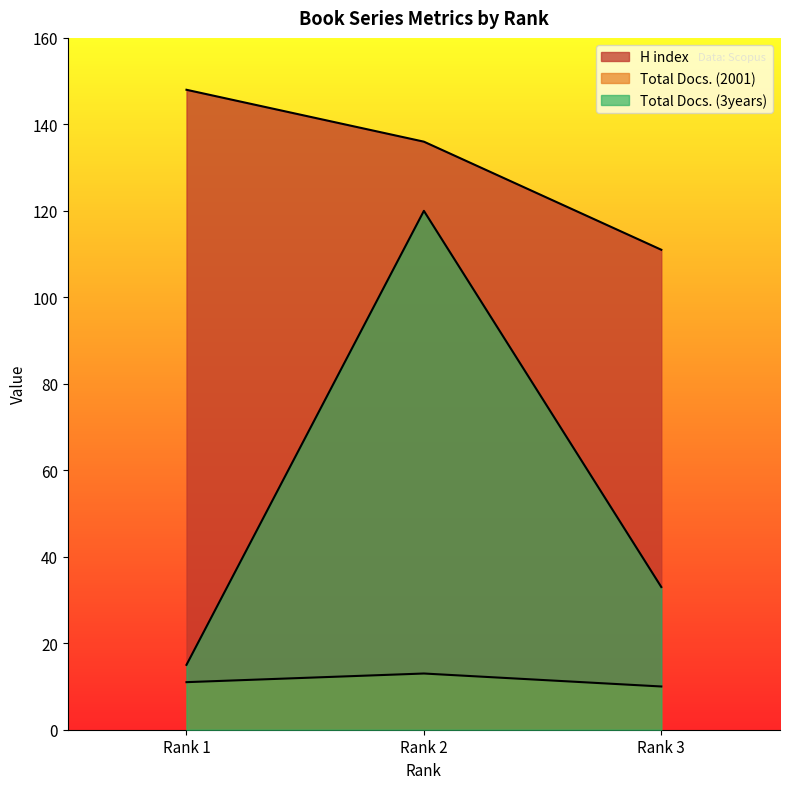

At how many categories does at least one series exceed 51?

3